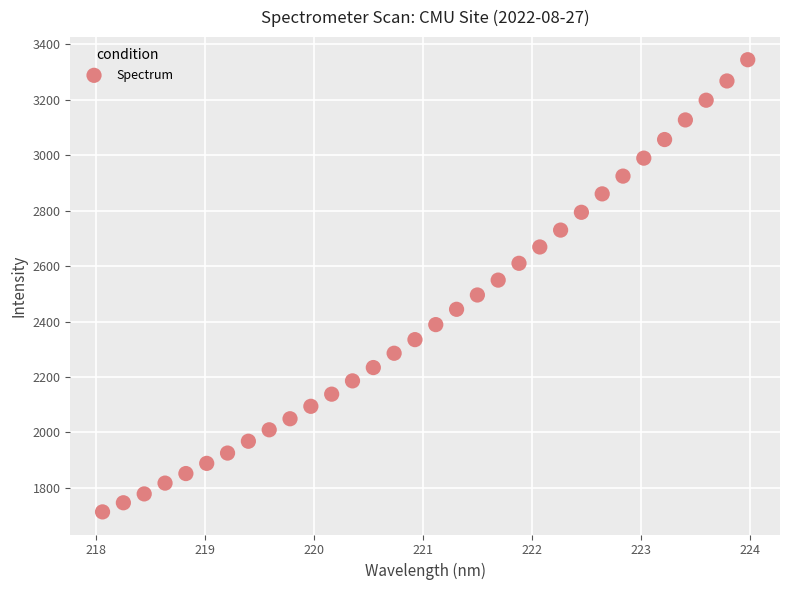

What is the range of Y values (max minus min)?

1631.9